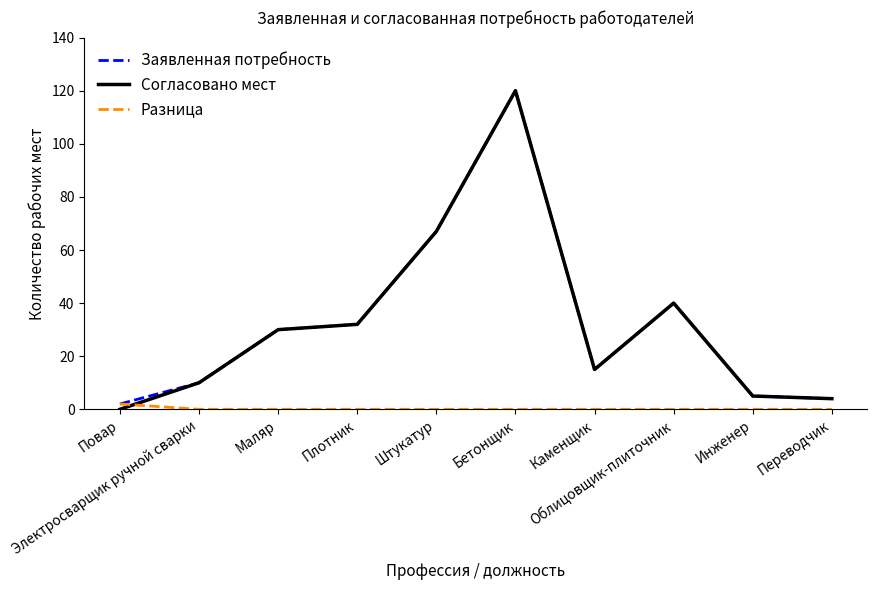

How many distinct data groups are displayed?

3